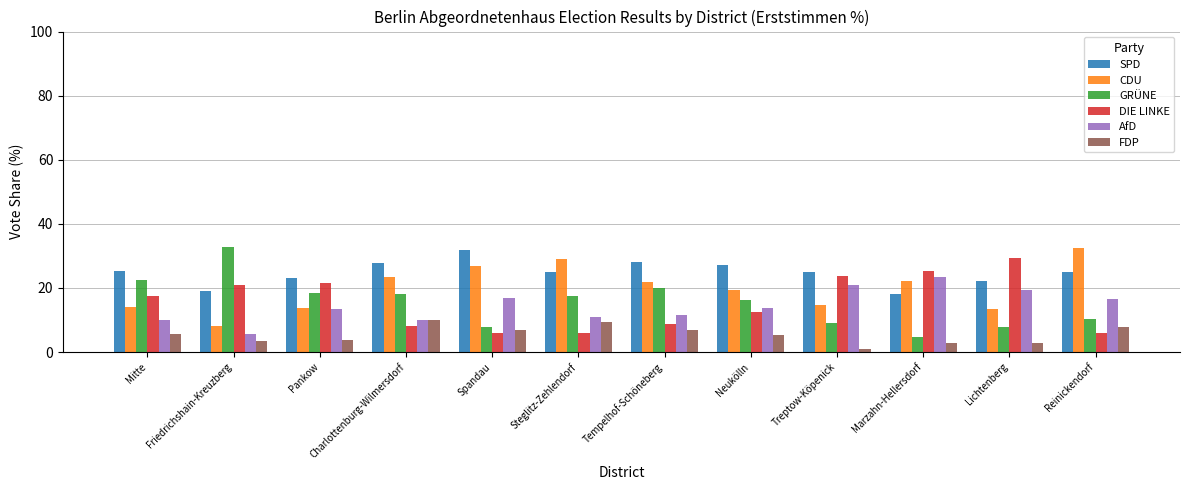

What is the spread (max minus min) of values at Neukölln?

22.0